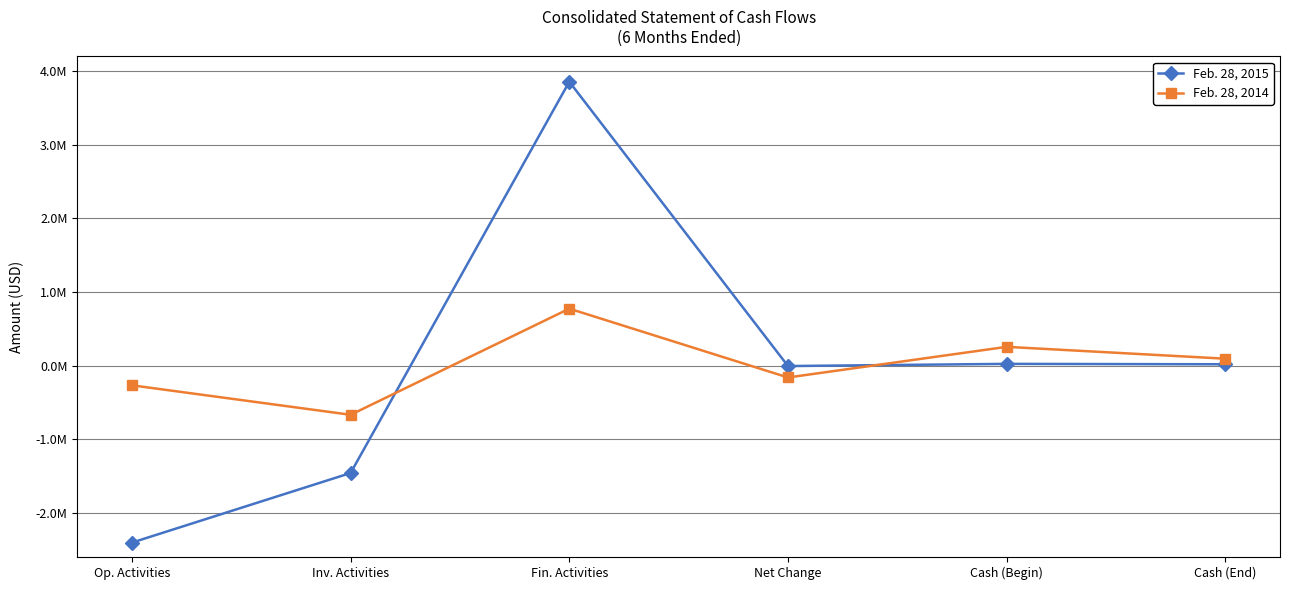

Is this an area chart (filled region under the line)?

No